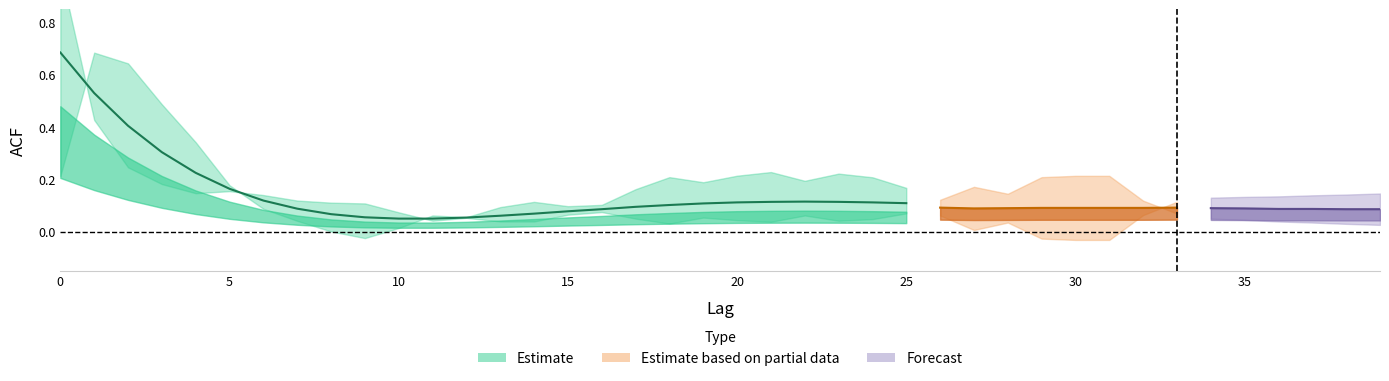

How many lines are shown in the chart?

3